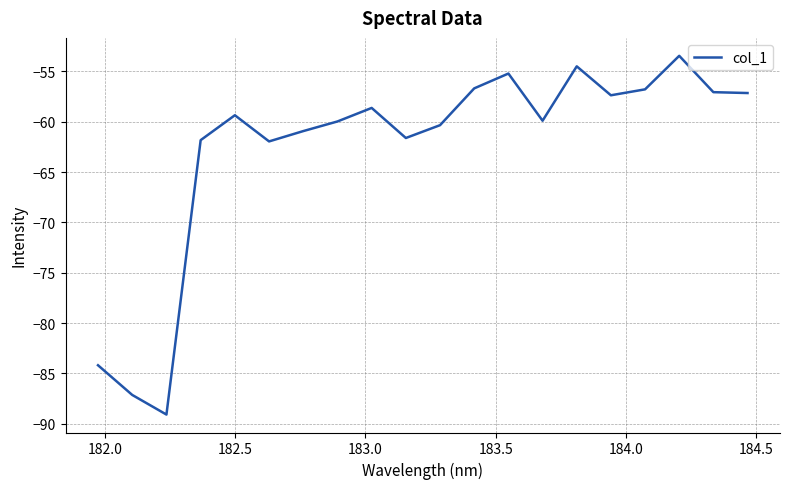

What is the greatest value displayed?

-53.5